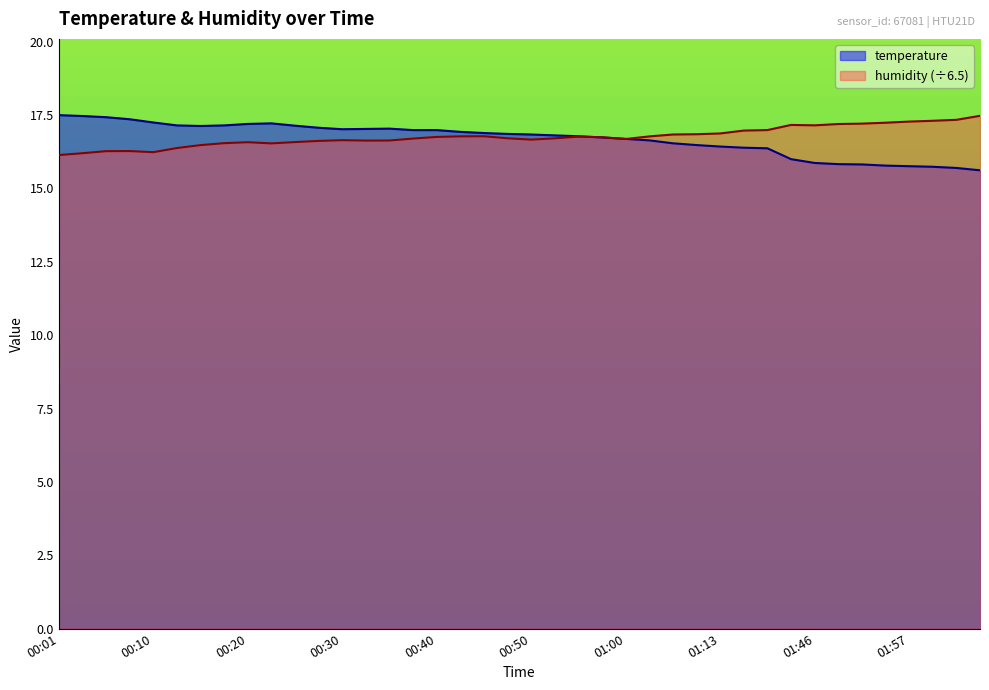

Is it true that temperature equals 28.9 at 00:58?

False